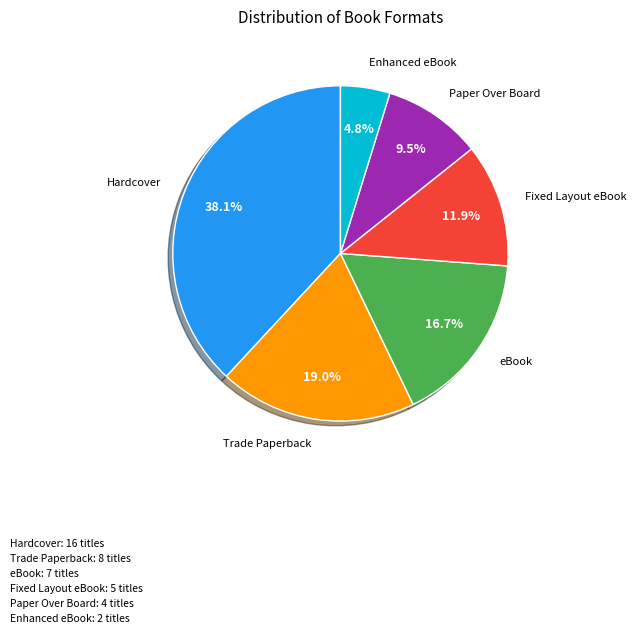

To the nearest percent, what is the difference between the largest and smallest slice percentages?

33%